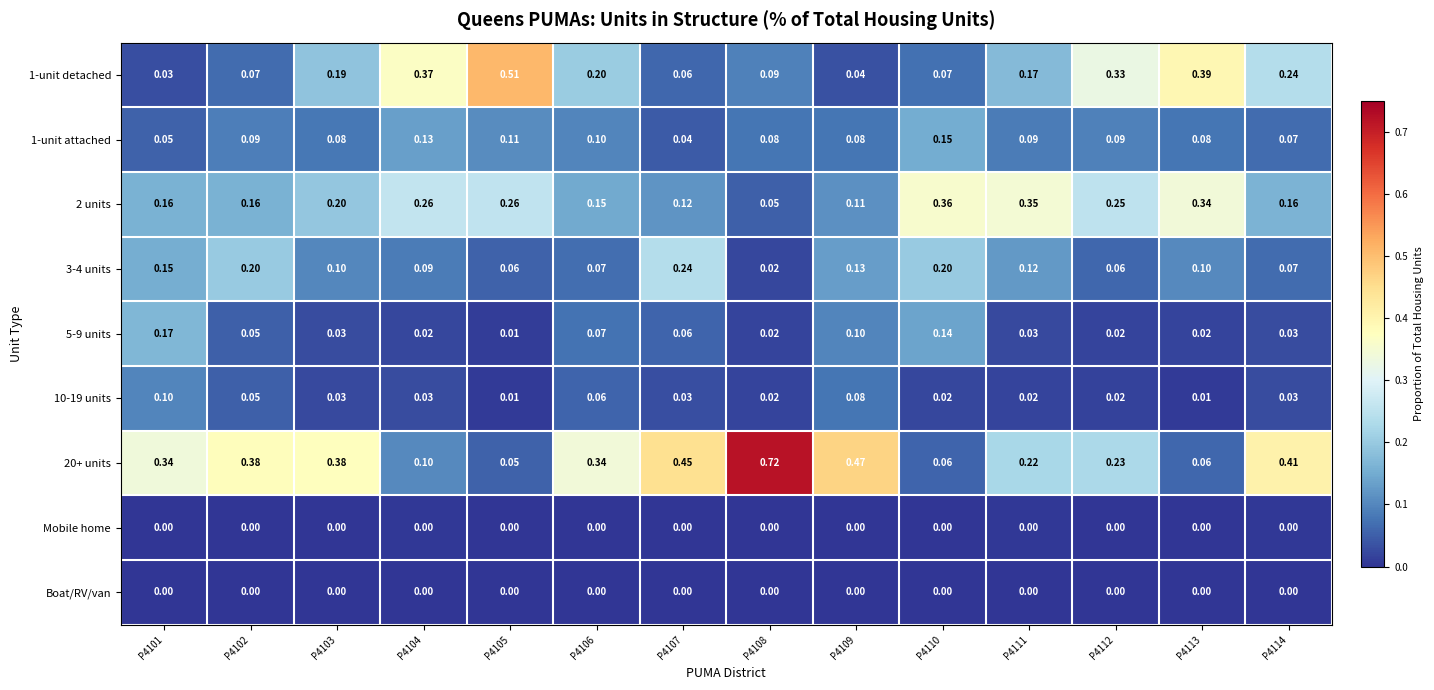

Is the value of 1-unit detached at P4105 greater than the value of 10-19 units at P4103?

Yes